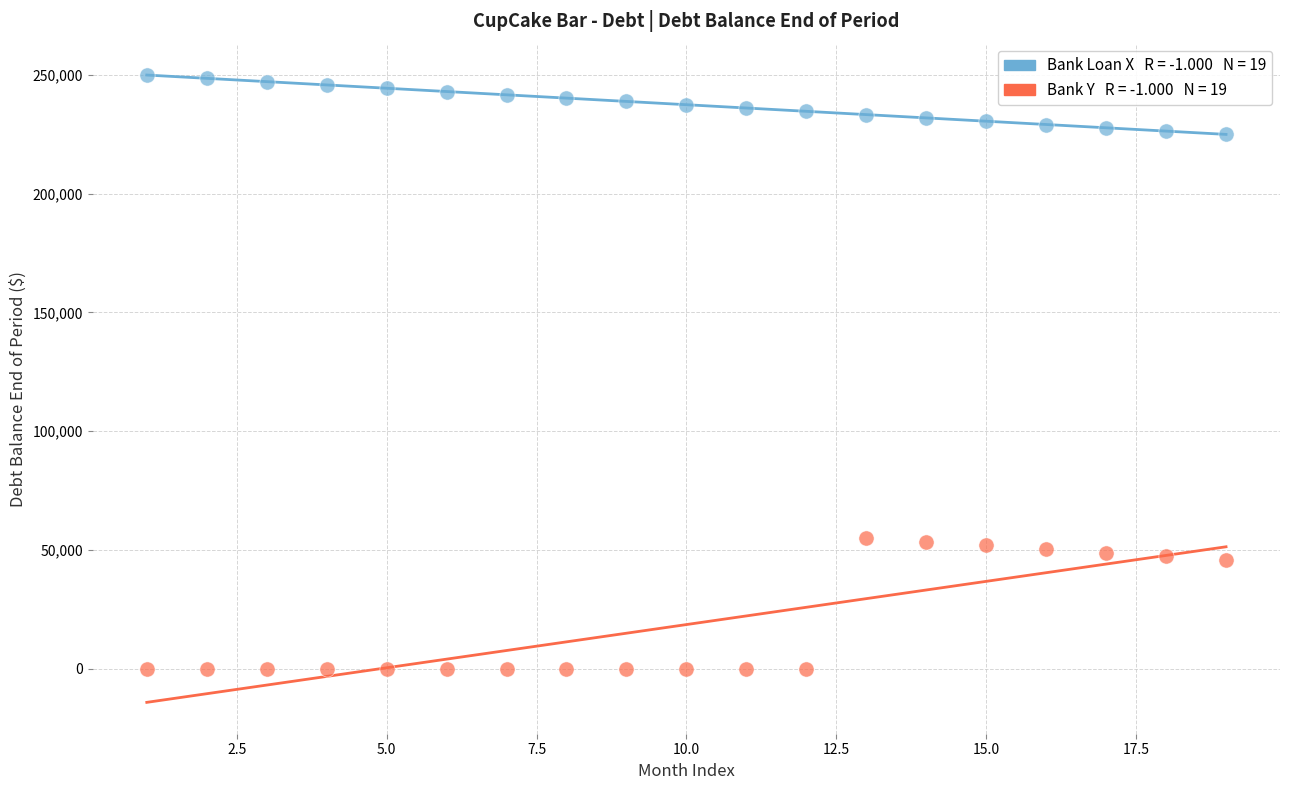

Across all data points, what is the range of X values (max minus min)?

18.0